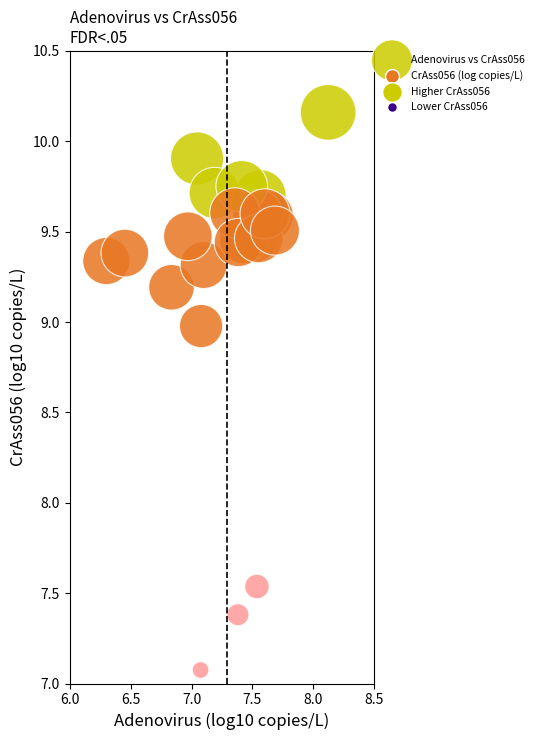

What is the range of Y values (max minus min)?

3.1